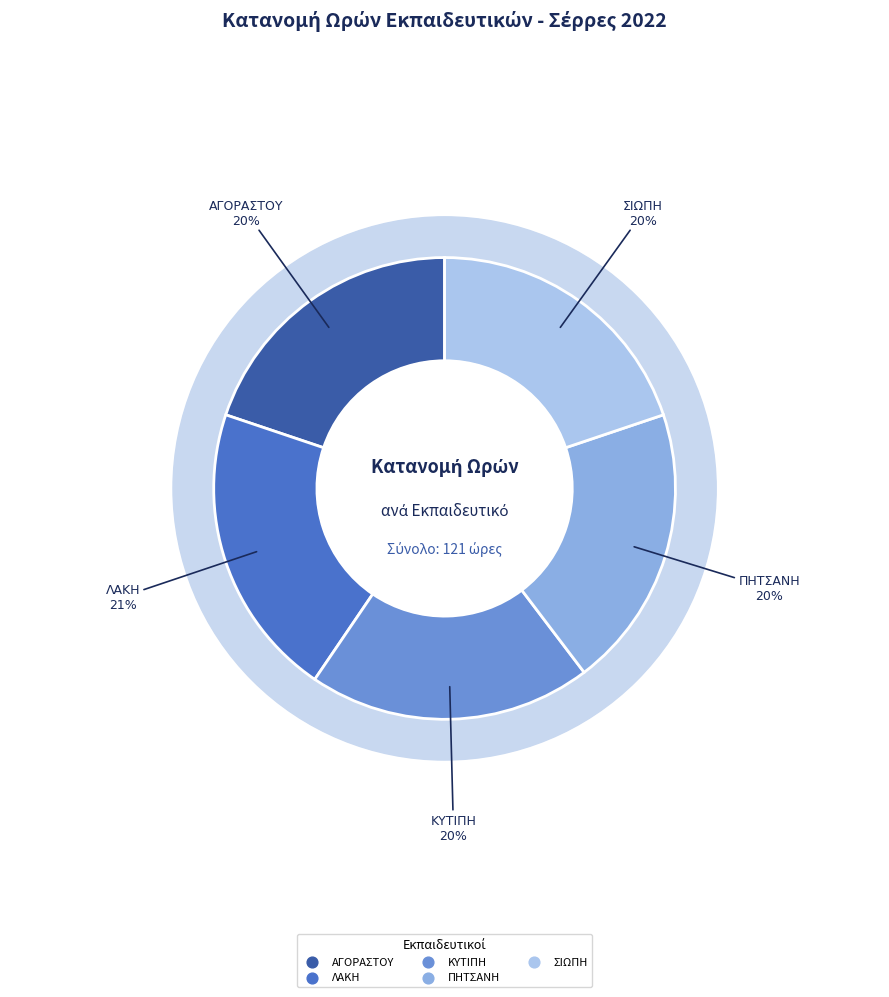

Is it true that ΠΗΤΣΑΝΗ is 11% of the pie?

False